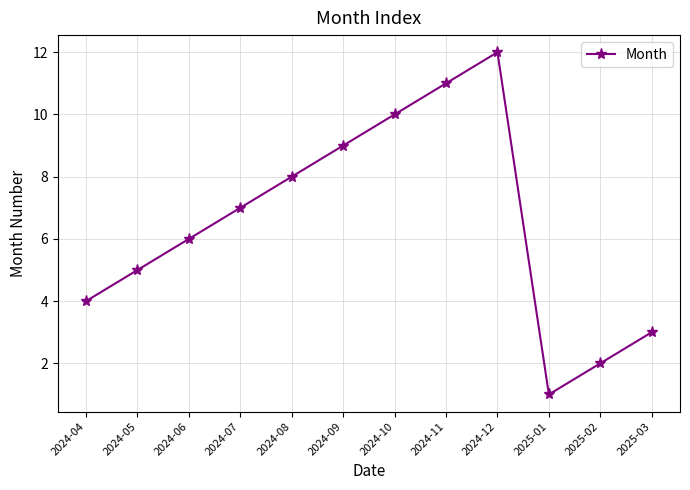

Reading left to right, extract all data points from this chart.

2024-04=4	2024-05=5	2024-06=6	2024-07=7	2024-08=8	2024-09=9	2024-10=10	2024-11=11	2024-12=12	2025-01=1	2025-02=2	2025-03=3